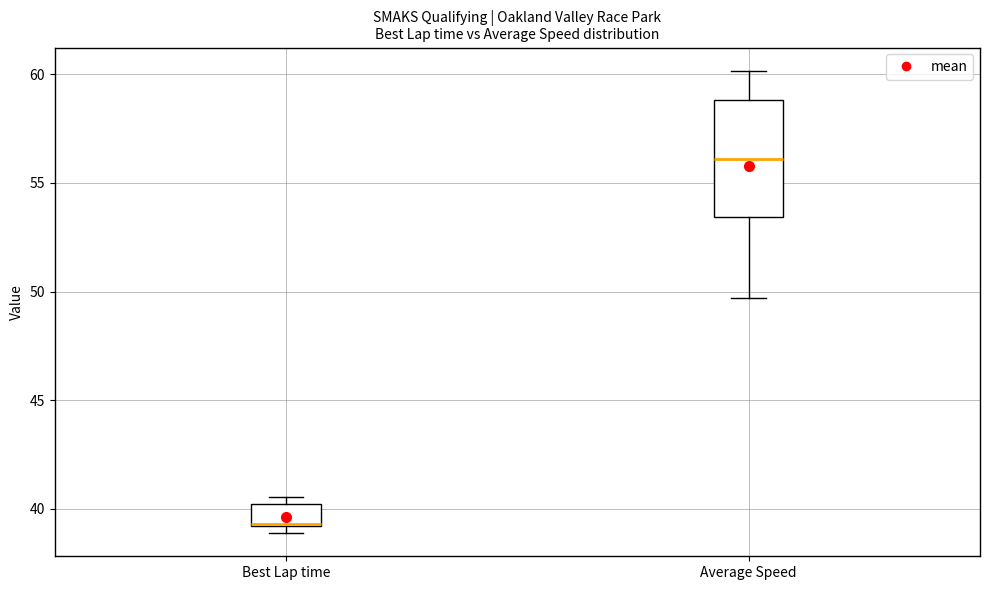

Where is the upper edge of the box for Best Lap time on the y-axis? The values are not printed on the chart, so give them approximately, as read against the axis.

40.0